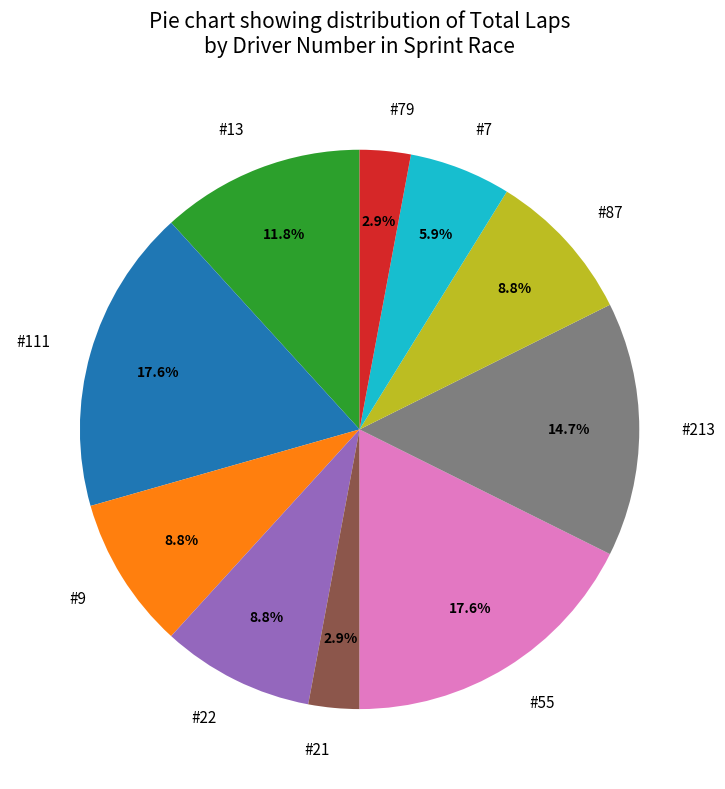

What percentage is the #9 slice, to the nearest percent?

9%